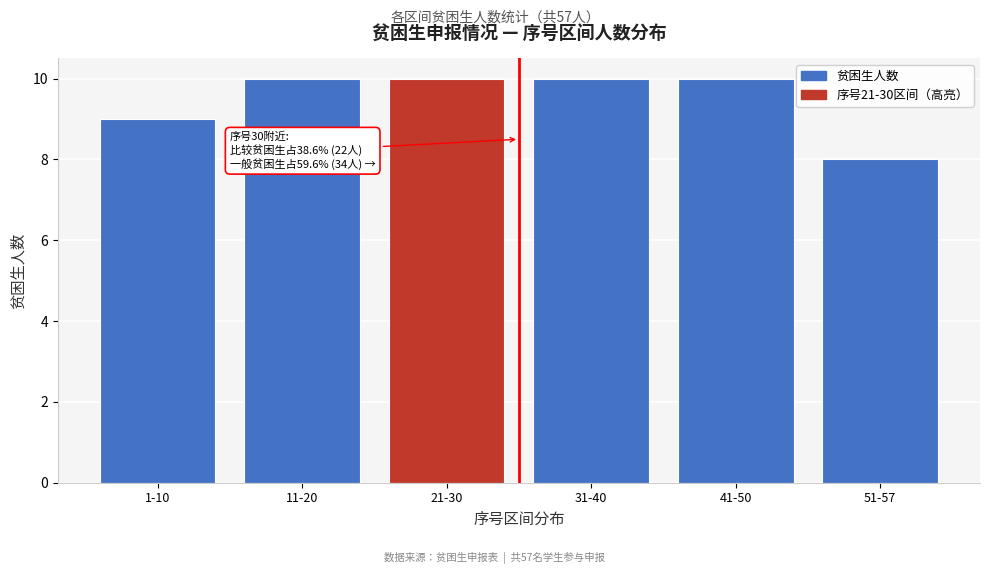

Reading right to left, list all the values displayed in this chart.

51-57=8	41-50=10	31-40=10	21-30=10	11-20=10	1-10=9